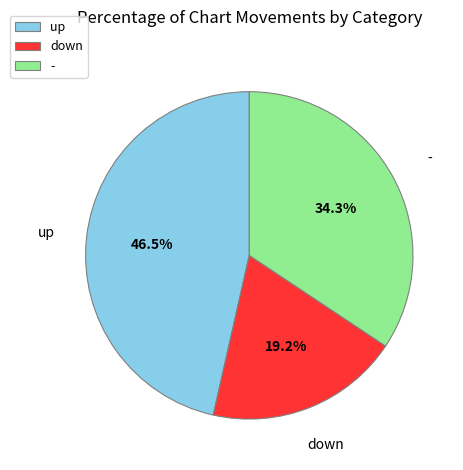

What is the total percentage of down and up?

65.7%